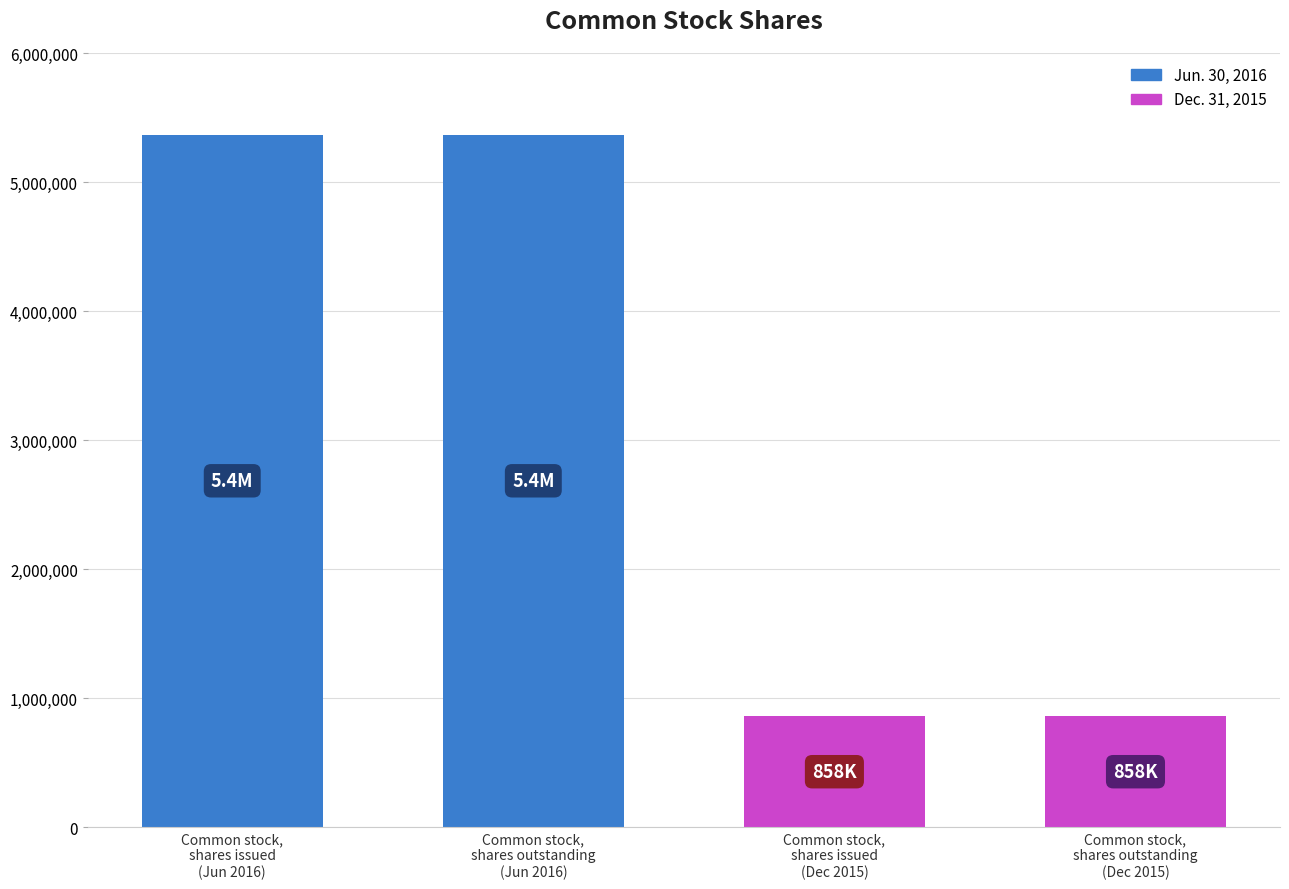

At which category is the sum across all series the highest?

Common stock, shares issued